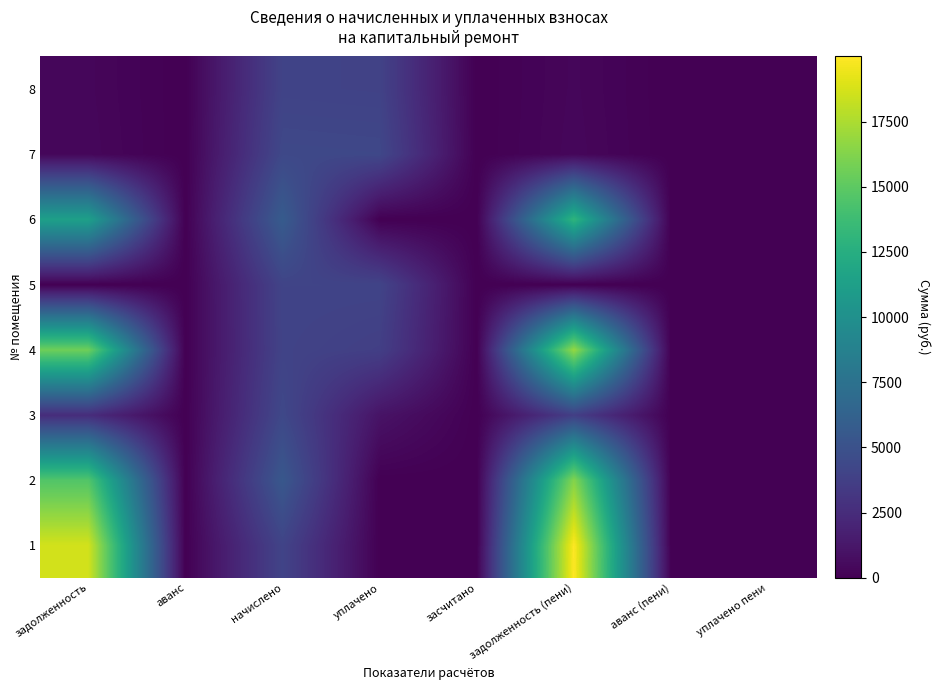

At уплачено пени, list the series in order from largest to smallest.

8, 1, 2, 3, 4, 5, 6, 7